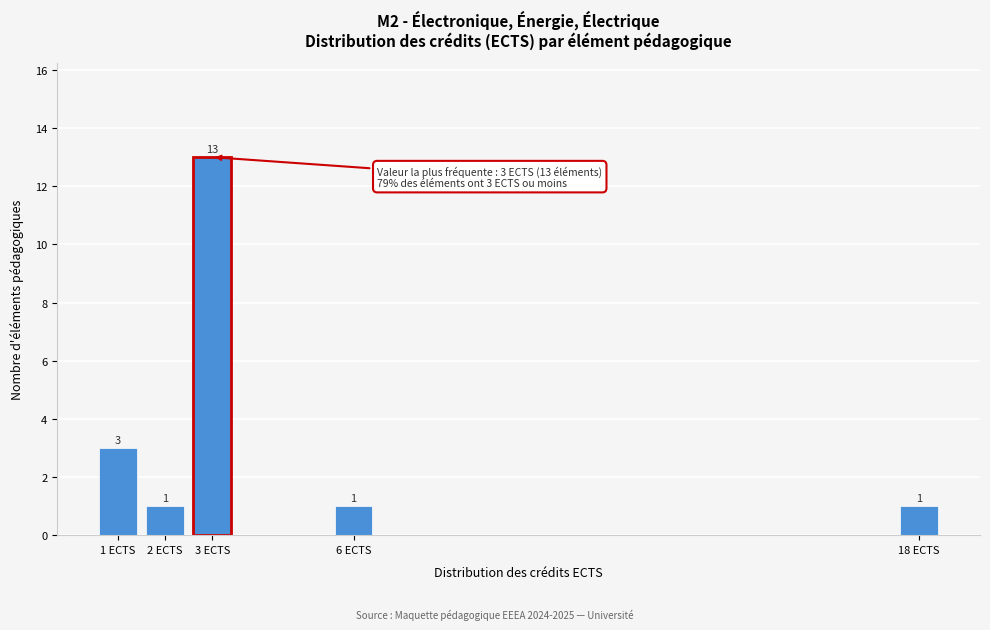

Reading left to right, what are all the values shown in this chart?

3	1	13	1	1